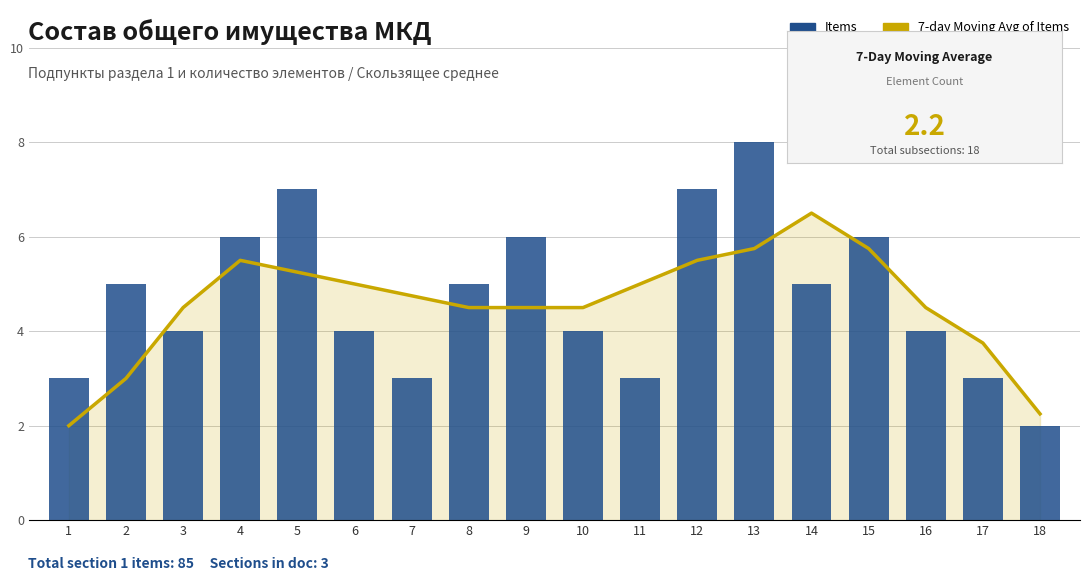

Where does the Items series first go above 5?

4